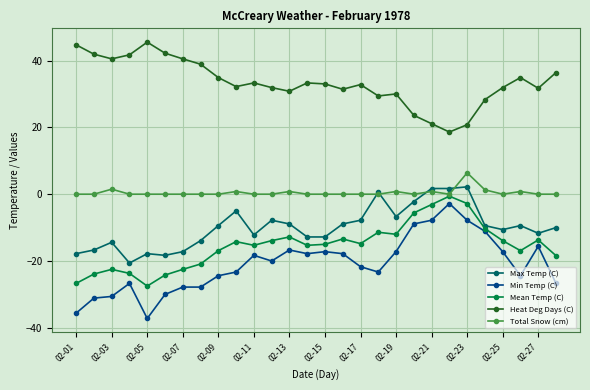

Which series has the widest spread of values?

Min Temp (C)